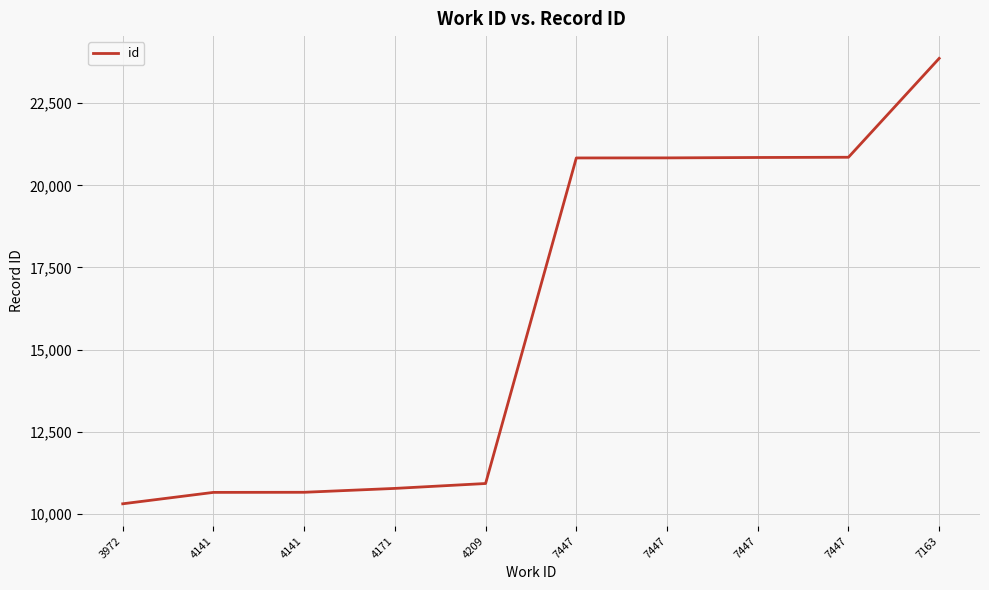

What is the label of the 7th point from the right?

4171